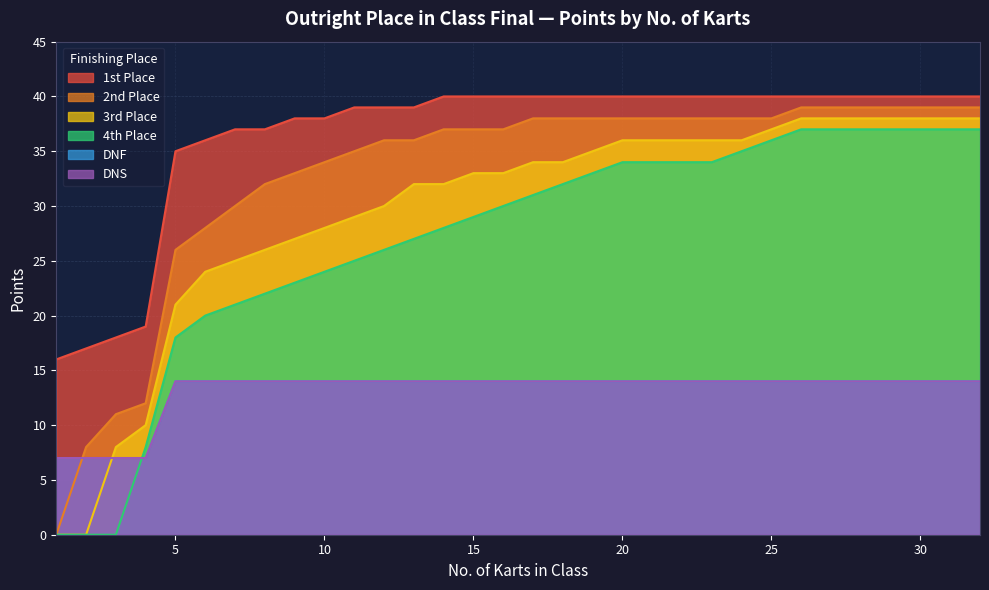

What is the sum of all DNS values?

420